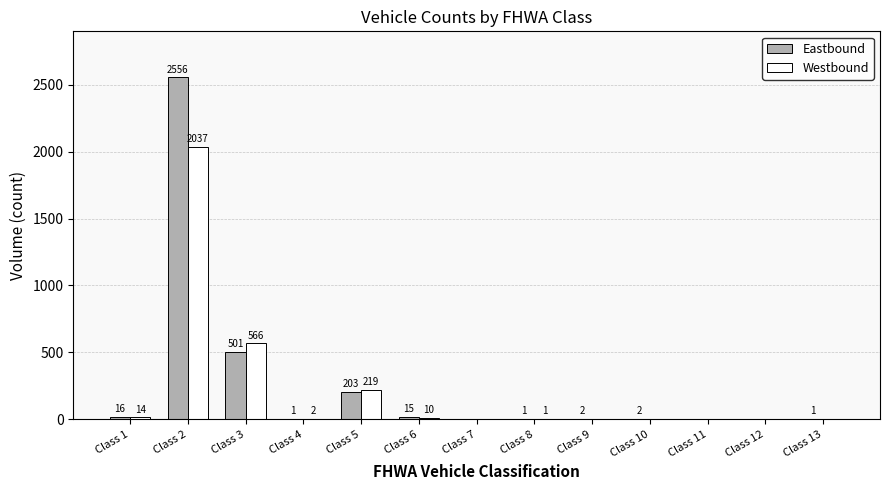

What is the sum of all Westbound values?

2849